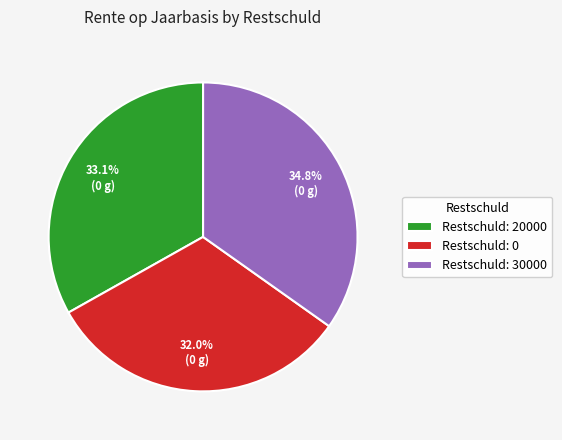

How many segments does this pie chart have?

3